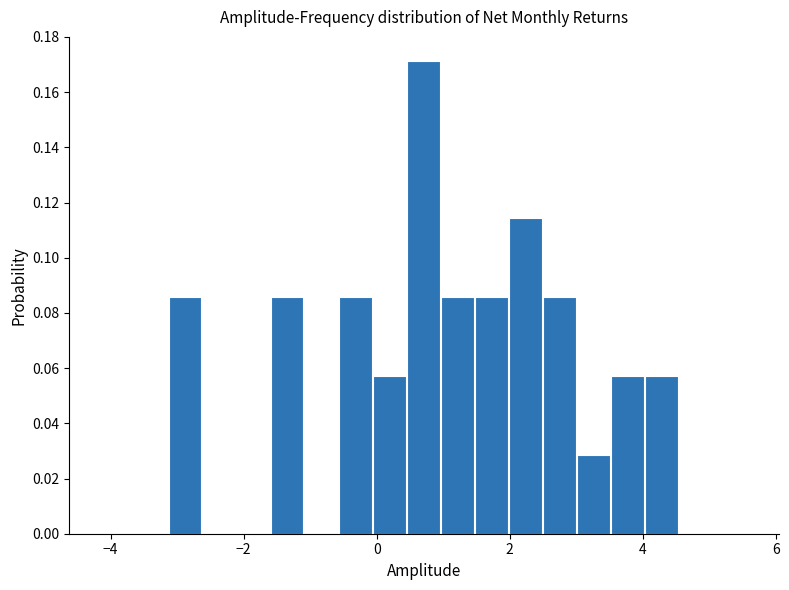

Around what value on the x-axis is the tallest bar? Give the approximate position of its centre, as read against the axis.

0.8